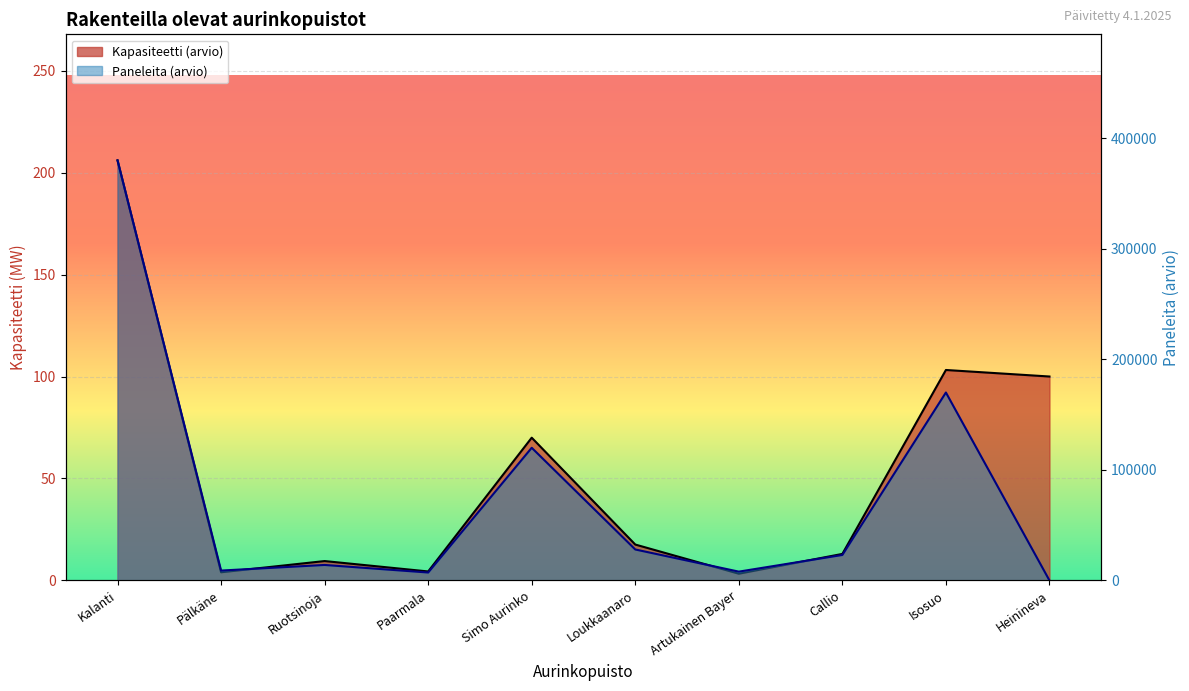

Rank the series by their maximum value, from lowest to highest.

Kapasiteetti (arvio), Paneleita (arvio)